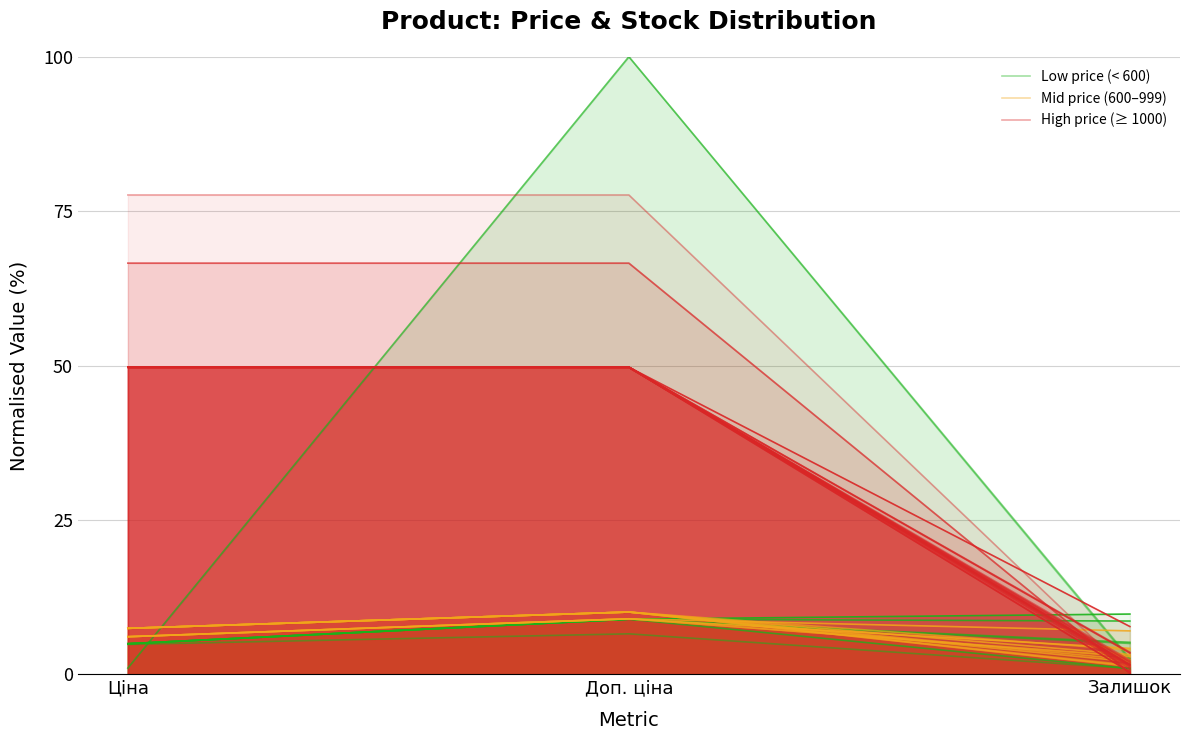

The High price (≥ 1000) series shows 0.1 at Залишок. True or false?

False